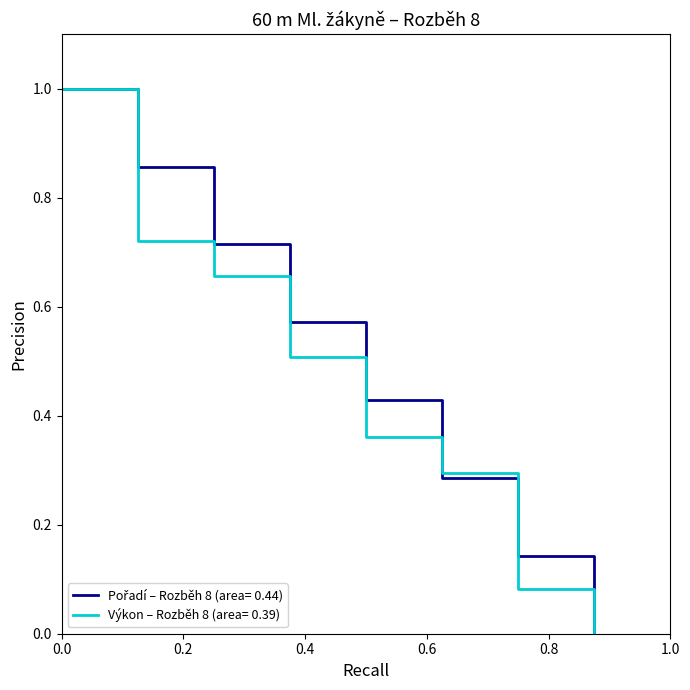

What is the highest value of the Výkon – Rozběh 8 (area= 0.39) series?

1.0